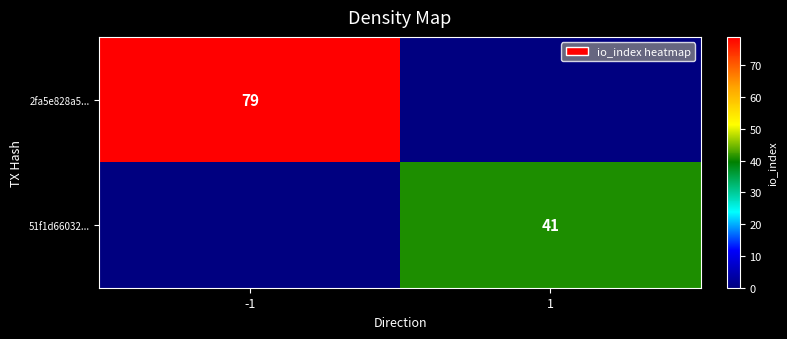

At which category does the chart reach its peak across all series?

-1